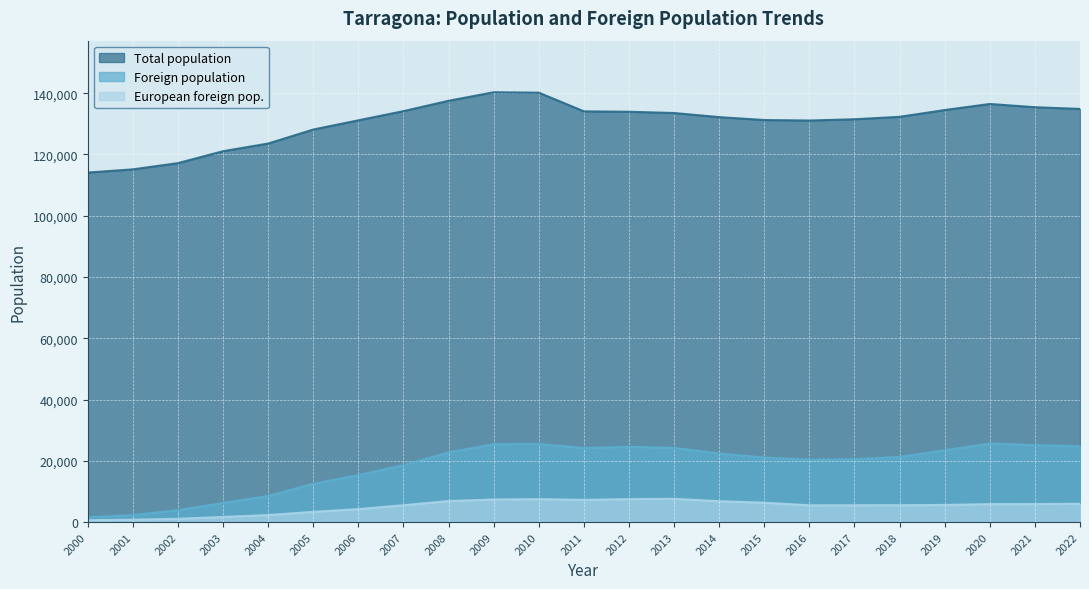

Reading left to right, list all the values displayed in this chart.

Total population: 114097	115153	117184	121076	123584	128152	131158	134163	137536	140323	140184	134085	133954	133545	132199	131255	131094	131507	132299	134515	136496	135436	134883
Foreign population: 1547	2296	3869	6222	8540	12501	15329	18585	22768	25423	25494	24191	24550	24235	22379	21055	20363	20520	21250	23449	25654	25110	24757
European foreign pop.: 606	778	1067	1670	2286	3339	4232	5491	6873	7359	7489	7243	7491	7582	6812	6320	5467	5487	5495	5592	5857	5879	5981